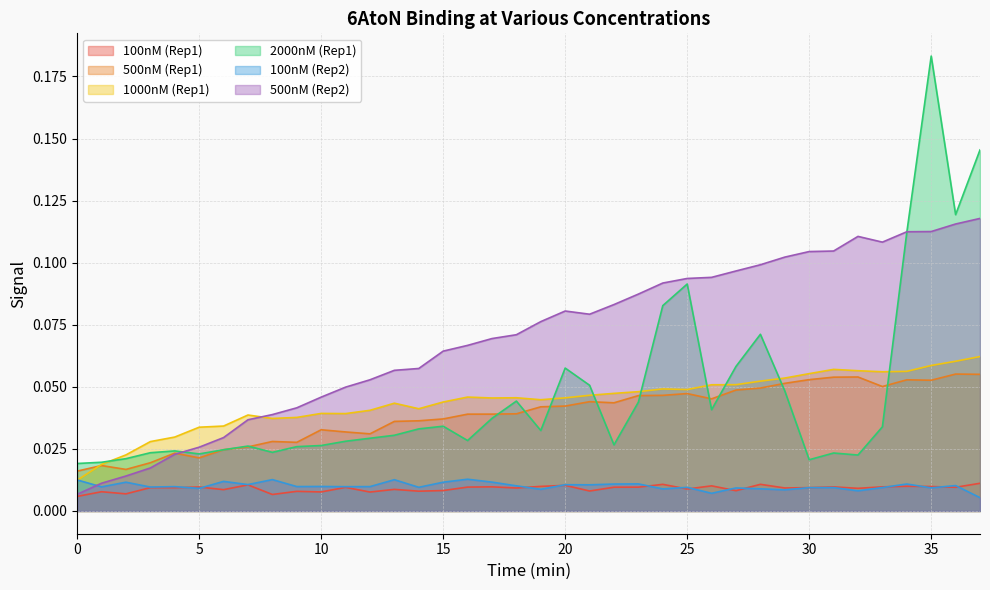

Rank the series by their maximum value, from highest to lowest.

2000nM (Rep1), 500nM (Rep2), 1000nM (Rep1), 500nM (Rep1), 100nM (Rep2), 100nM (Rep1)